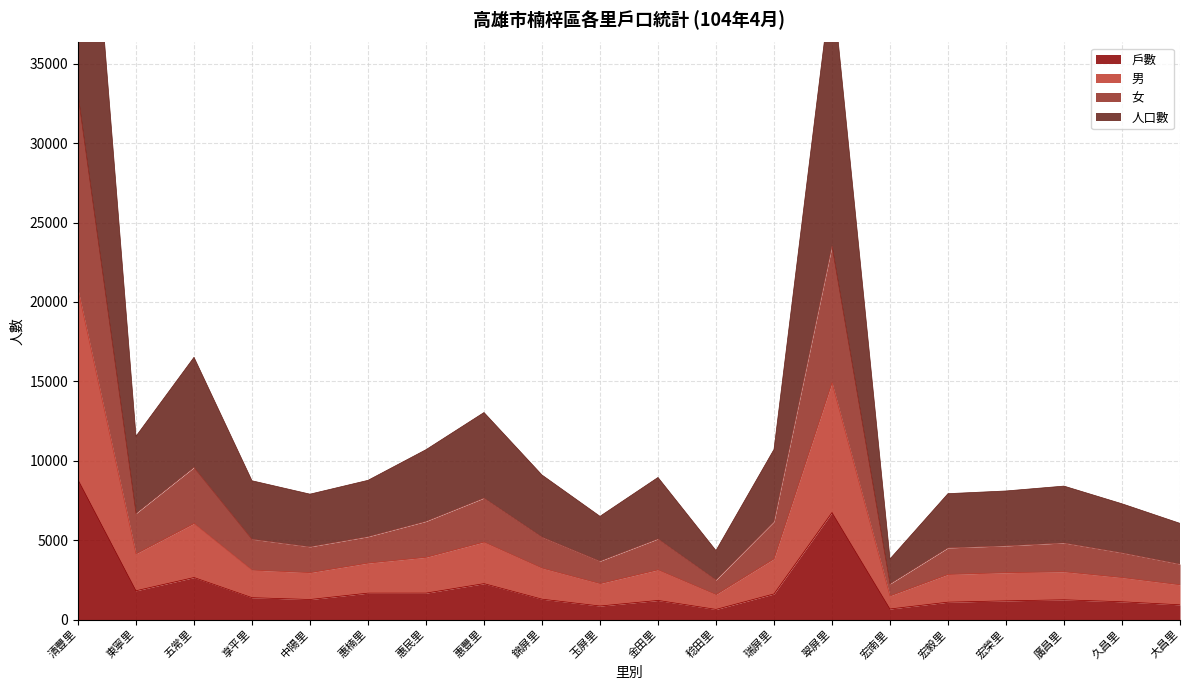

What is the sum of the 戶數 values at 翠屏里 and 惠楠里?

8406